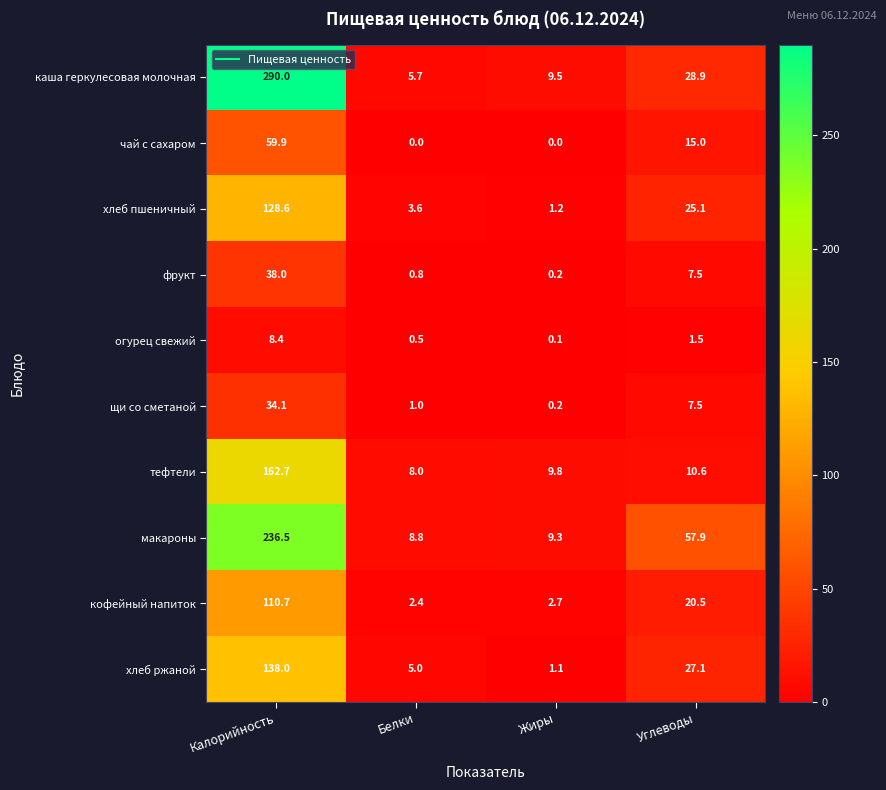

How many data points does each series have?

4